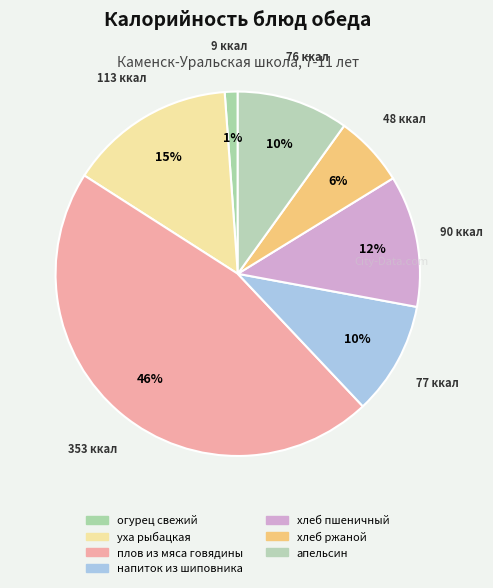

Combined, do апельсин and плов из мяса говядины account for over 50%?

Yes